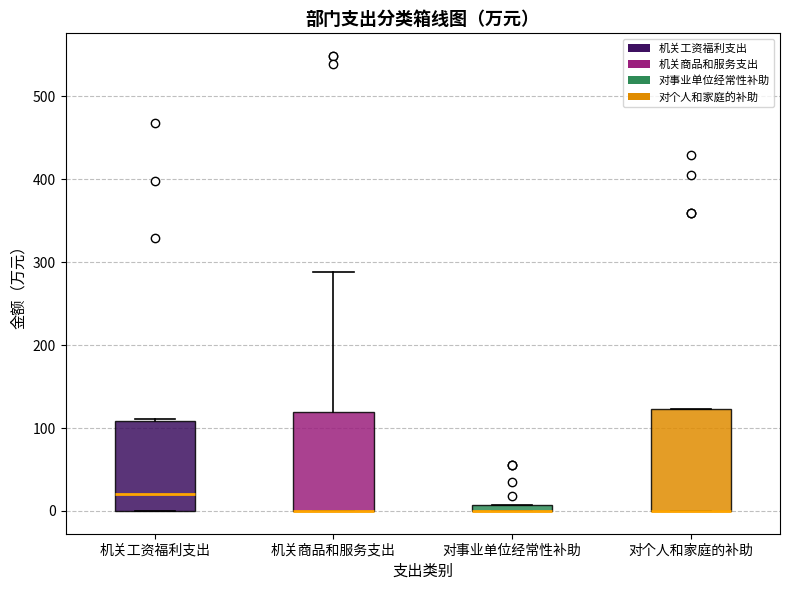

Where is the lower edge of the box for 对事业单位经常性补助 on the y-axis? The values are not printed on the chart, so give them approximately, as read against the axis.

0